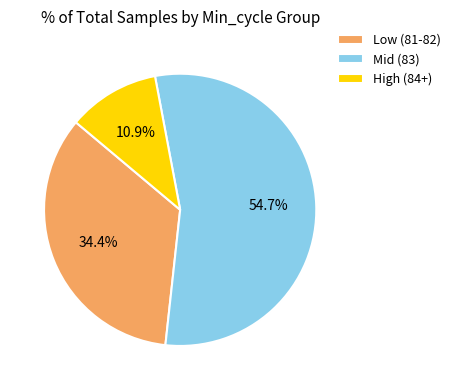

Combined, what portion of the pie is Mid (83) and High (84+)?

65.6%